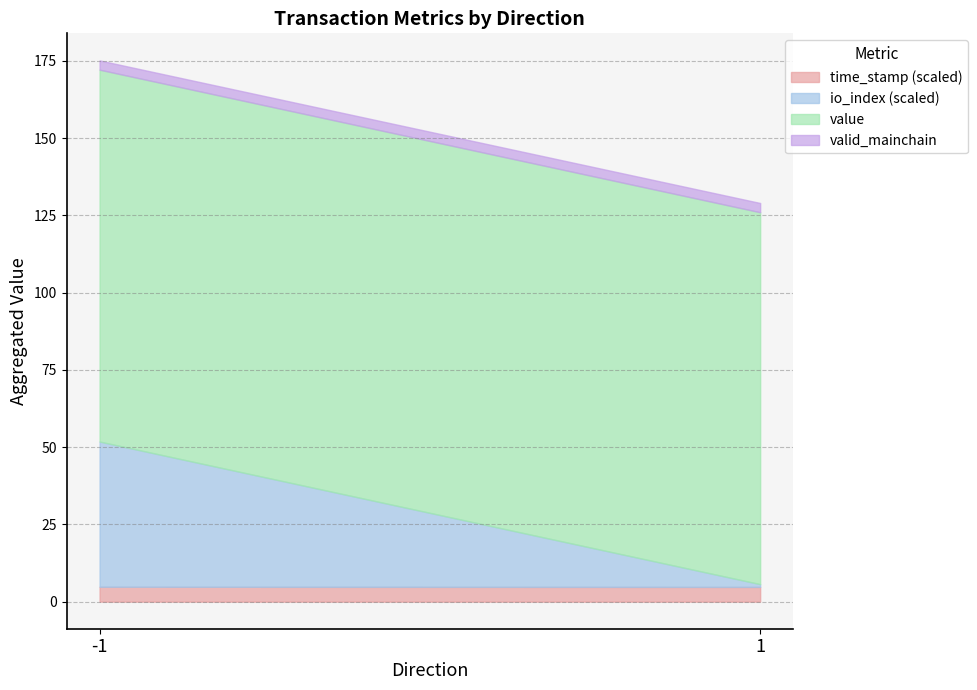

How many lines are shown in the chart?

4